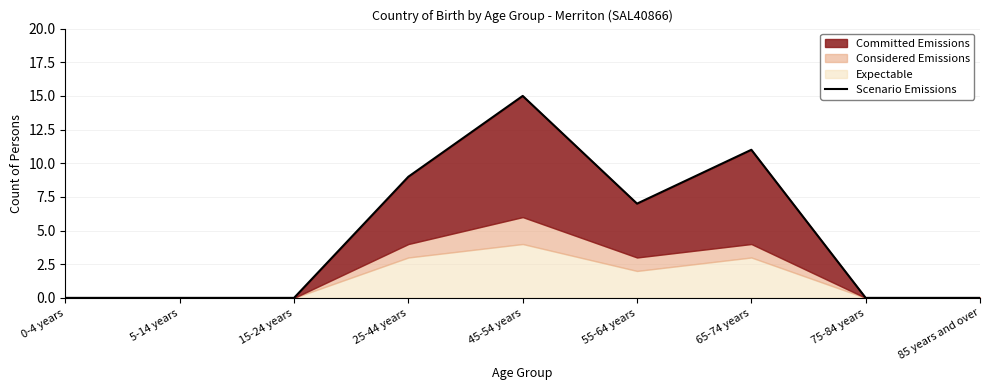

At which label is the value closest to 7?

55-64 years